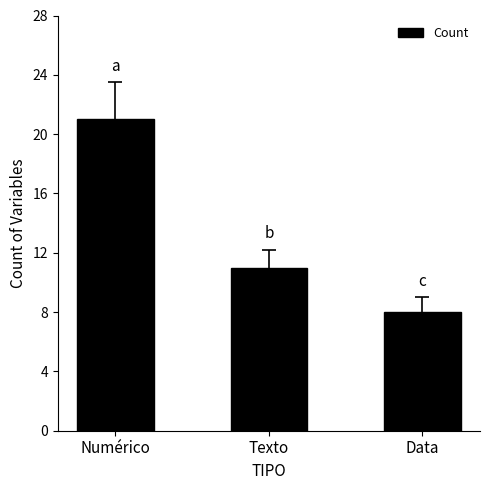

Reading left to right, extract all data points from this chart.

21	11	8